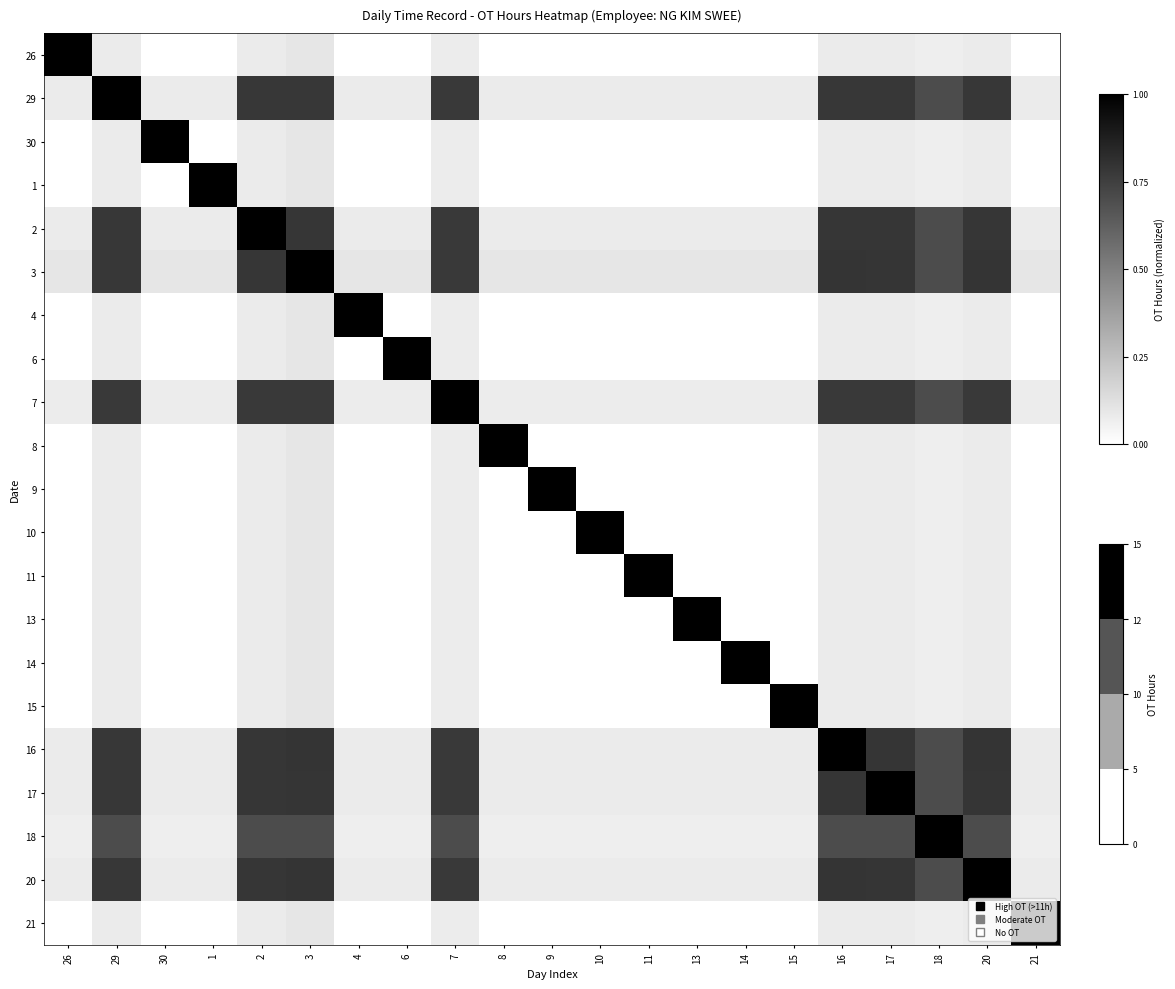

At 16, list the series in order from smallest to largest.

26, 30, 1, 4, 6, 8, 9, 10, 11, 13, 14, 15, 21, 18, 7, 29, 2, 17, 20, 3, 16